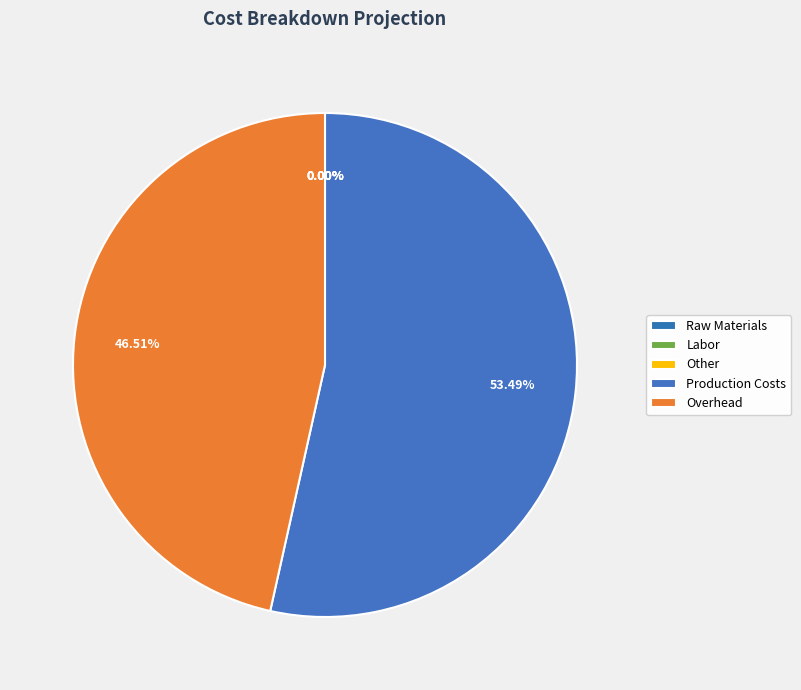

To the nearest percent, what is the combined percentage of Production Costs and Labor?

53%